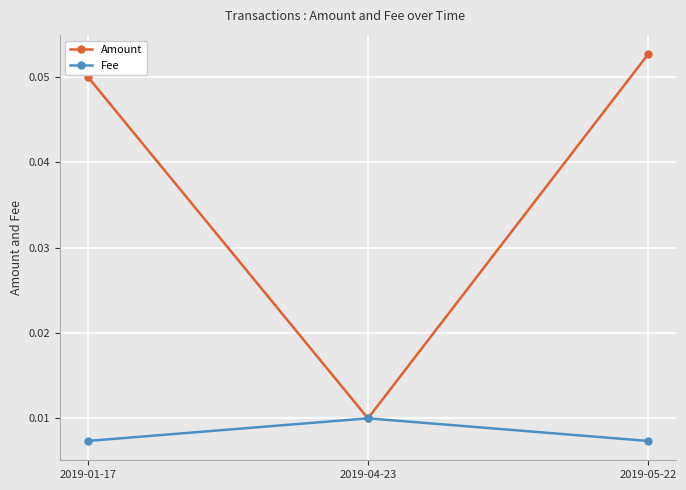

What is the label of the 2nd point from the right?

2019-04-23